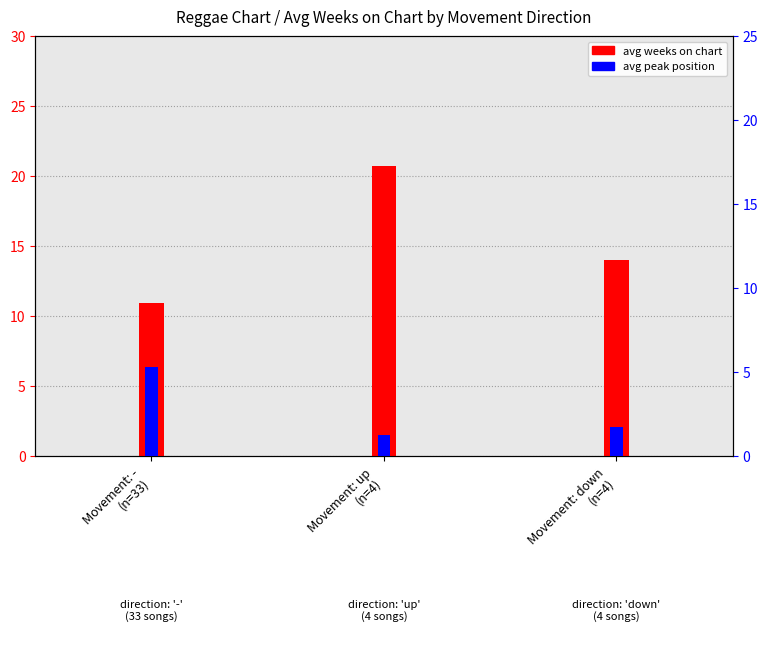

What is the label of the 3rd bar from the left?

Movement: down
(n=4)